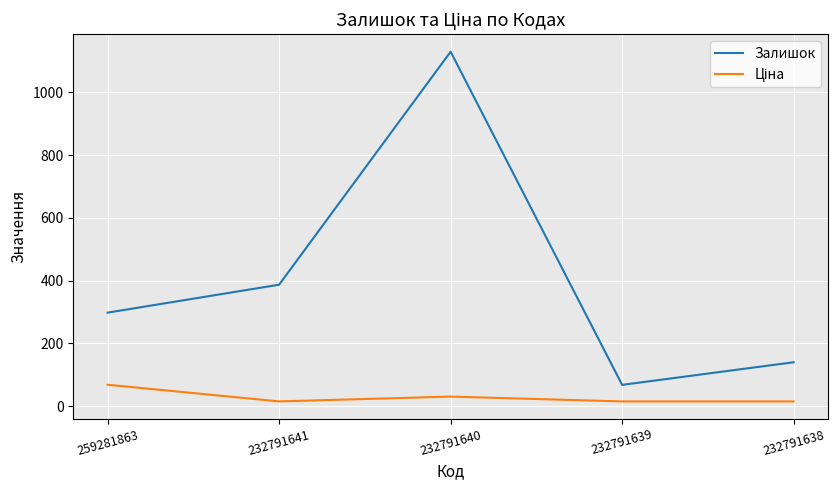

List the labels in order of Залишок value, largest first.

232791640, 232791641, 259281863, 232791638, 232791639